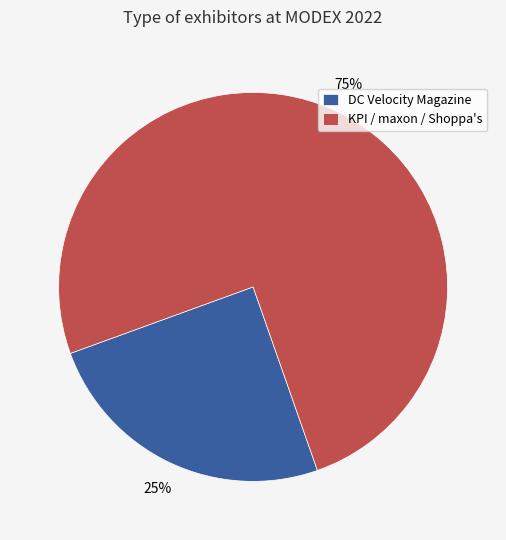

Which has a higher value, DC Velocity Magazine or KPI / maxon / Shoppa's?

KPI / maxon / Shoppa's